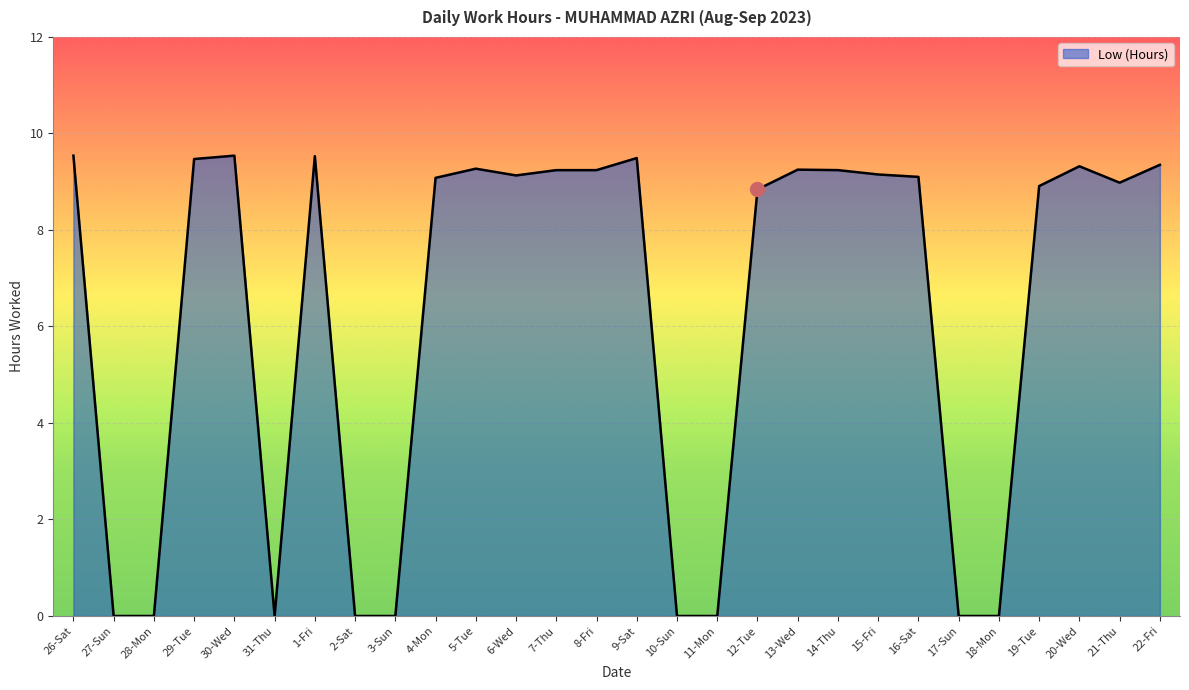

What is the ratio of the value at 13-Wed to the value at 9-Sat?

1.0